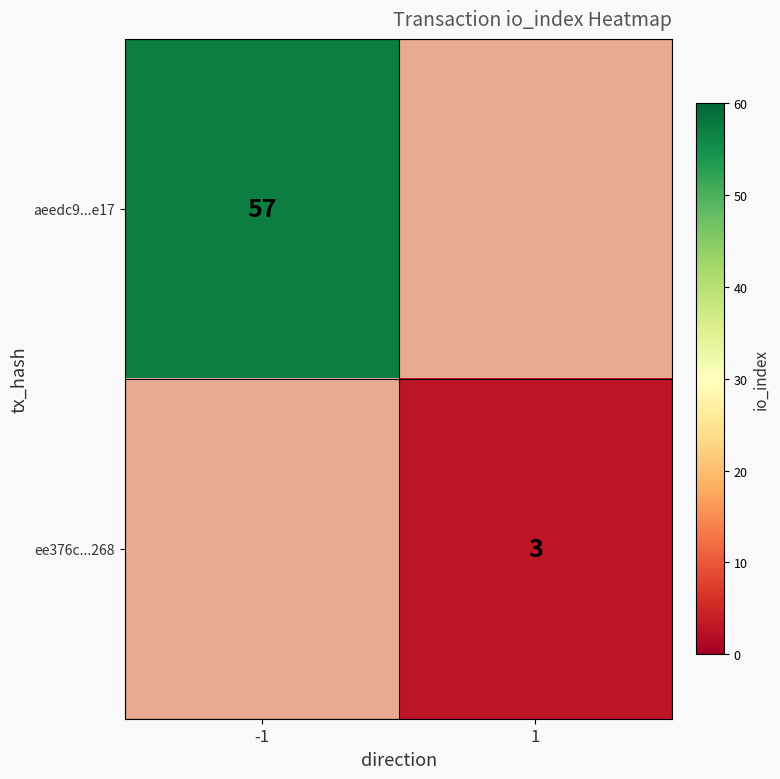

Is it true that ee376c...268 equals 5 at 1?

False